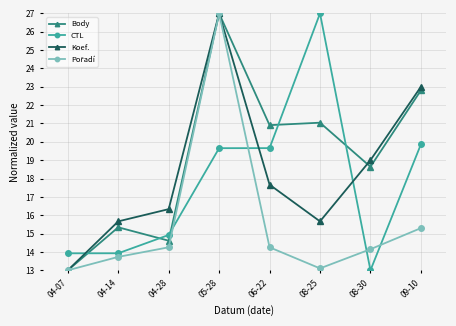

What is the value of the CTL point at the 2nd from the left?

13.9